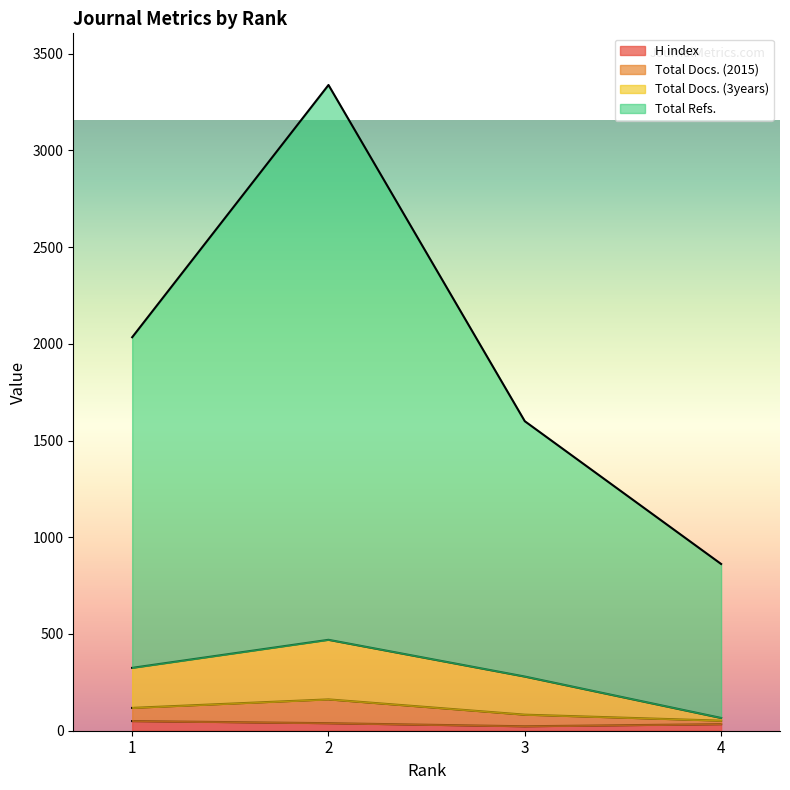

What is the difference between the Total Docs. (3years) values at 4 and 2?

404